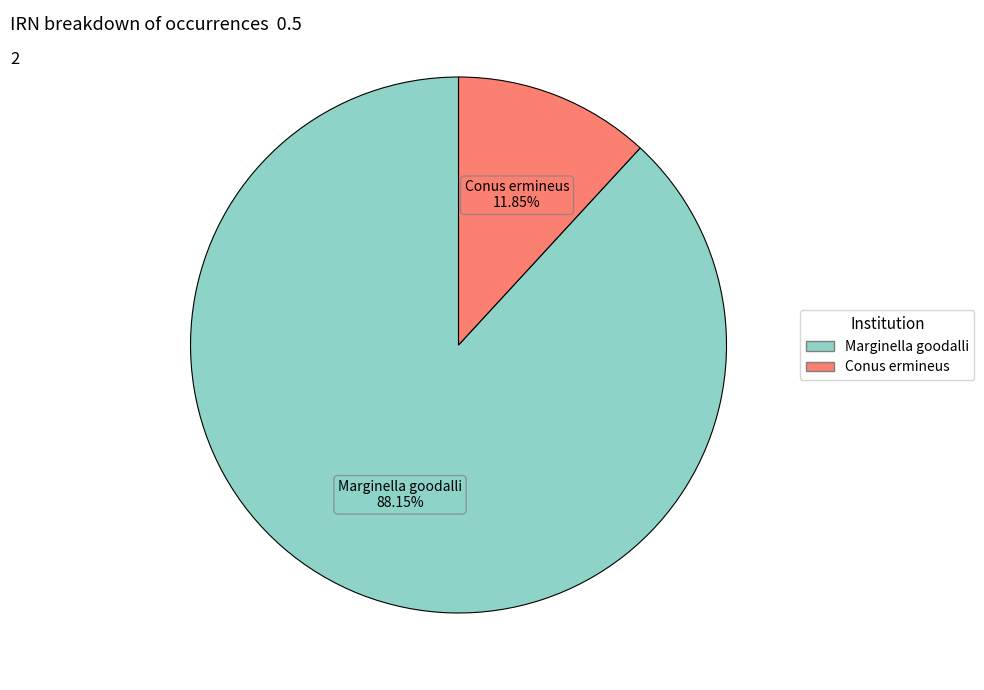

What percentage is the Conus ermineus slice, to the nearest percent?

12%